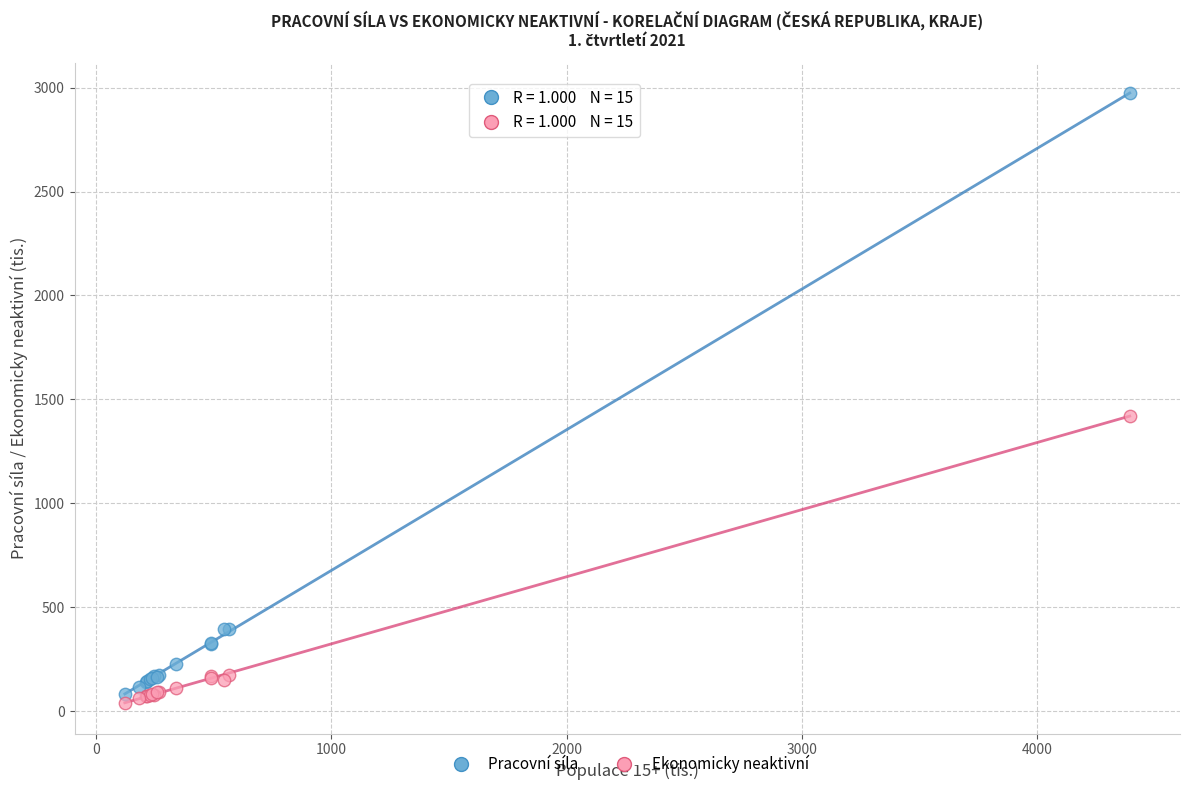

In the Pracovní síla series, what Y value is closest to 1528?

394.7